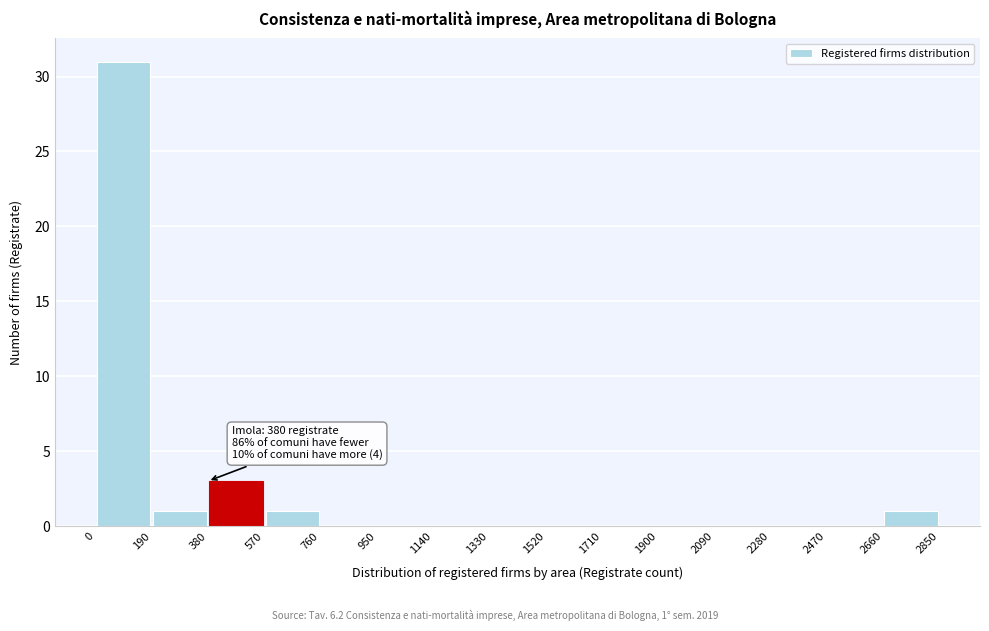

Over which range of the x-axis is the bar tallest?

0 to 190